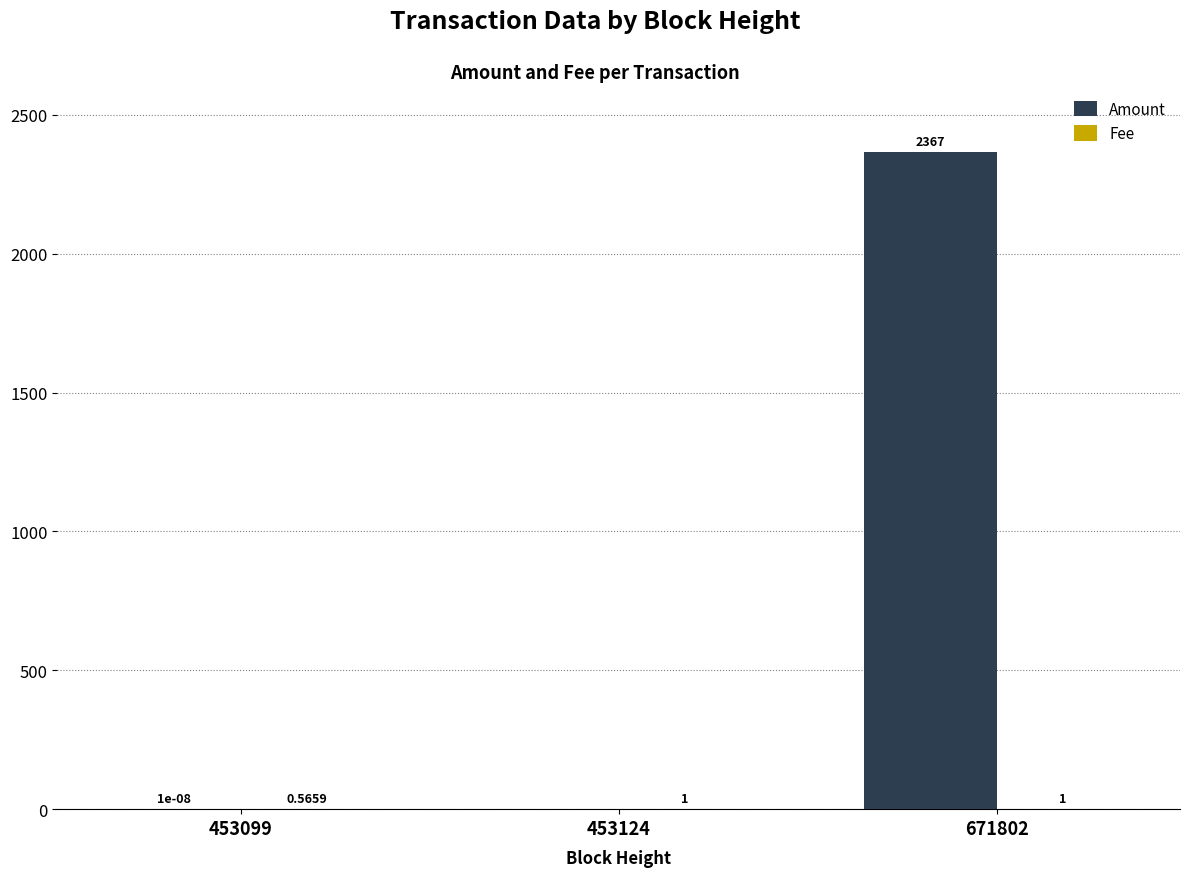

Which series has the largest range (max minus min)?

Amount